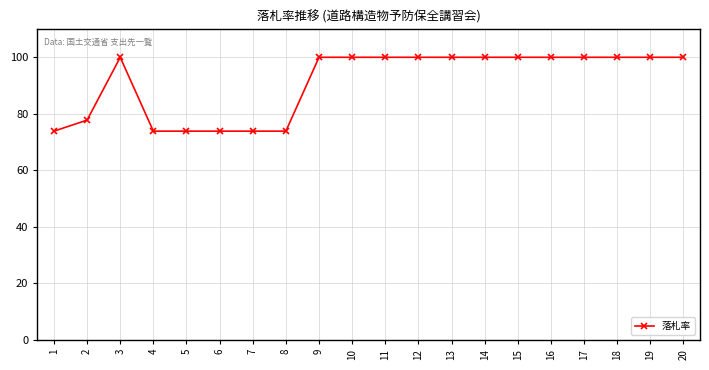

Reading left to right, extract all data points from this chart.

1=73.8	2=77.7	3=99.9	4=73.8	5=73.8	6=73.8	7=73.8	8=73.8	9=99.9	10=99.9	11=99.9	12=99.9	13=99.9	14=99.9	15=99.9	16=99.9	17=99.9	18=99.9	19=99.9	20=99.9